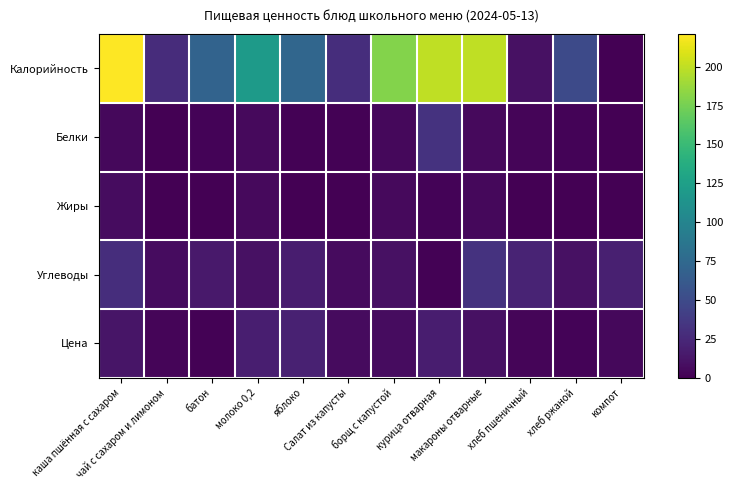

Reading right to left, extract all data points from this chart.

Калорийность: компот=0.5	хлеб ржаной=50.0	хлеб пшеничный=10.0	макароны отварные=200.0	курица отварная=200.0	борщ с капустой=180.0	Салат из капусты=29.0	яблоко=73.0	молоко 0,2=120.0	батон=70.0	чай с сахаром и лимоном=28.0	каша пшённая с сахаром=221.0
Белки: компот=0.0	хлеб ржаной=2.0	хлеб пшеничный=3.0	макароны отварные=5.4	курица отварная=32.2	борщ с капустой=5.0	Салат из капусты=1.0	яблоко=1.0	молоко 0,2=6.0	батон=2.0	чай с сахаром и лимоном=0.0	каша пшённая с сахаром=4.8
Жиры: компот=0.0	хлеб ржаной=0.0	хлеб пшеничный=0.0	макароны отварные=4.9	курица отварная=2.3	борщ с капустой=6.0	Салат из капусты=0.1	яблоко=0.0	молоко 0,2=6.0	батон=0.0	чай с сахаром и лимоном=0.0	каша пшённая с сахаром=7.2
Углеводы: компот=19.8	хлеб ржаной=10.0	хлеб пшеничный=22.0	макароны отварные=32.0	курица отварная=1.2	борщ с капустой=10.0	Салат из капусты=6.8	яблоко=18.0	молоко 0,2=10.0	батон=15.0	чай с сахаром и лимоном=7.0	каша пшённая с сахаром=28.9
Цена: компот=5.0	хлеб ржаной=1.9	хлеб пшеничный=3.0	макароны отварные=10.0	курица отварная=18.0	борщ с капустой=7.7	Салат из капусты=6.1	яблоко=20.0	молоко 0,2=18.2	батон=1.4	чай с сахаром и лимоном=3.2	каша пшённая с сахаром=12.4